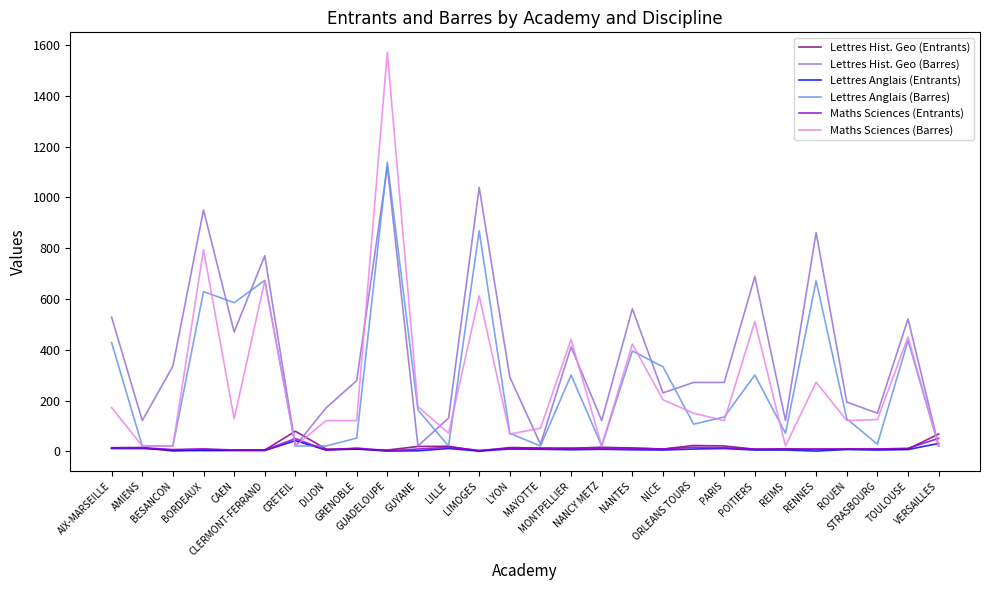

Which series has the largest total across all categories?

Lettres Hist. Geo (Barres)